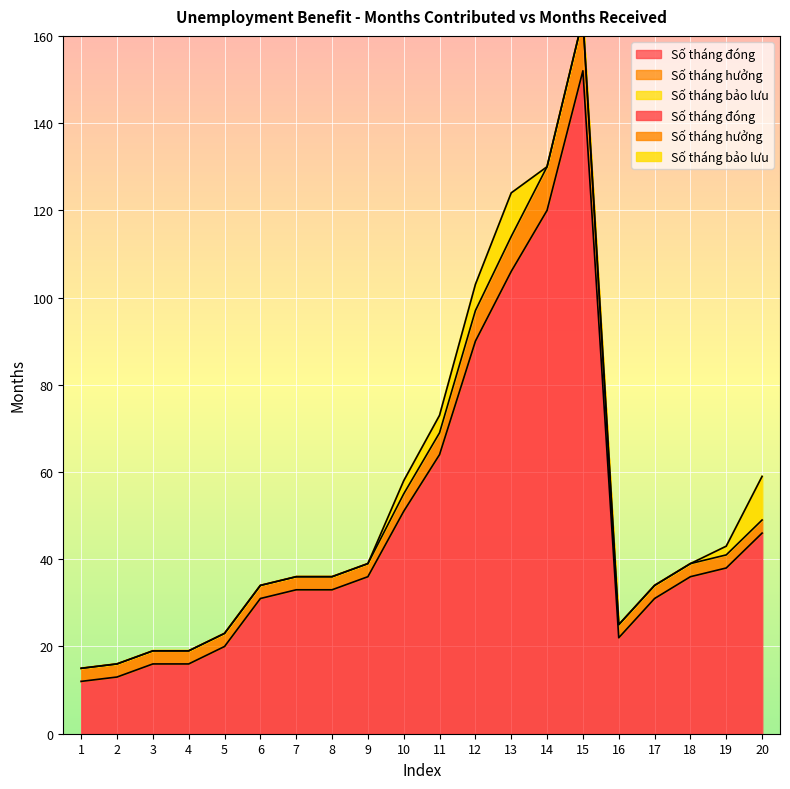

Reading right to left, list all the values displayed in this chart.

Số tháng đóng: 20=46	19=38	18=36	17=31	16=22	15=152	14=120	13=106	12=90	11=64	10=51	9=36	8=33	7=33	6=31	5=20	4=16	3=16	2=13	1=12
Số tháng hưởng: 20=3	19=3	18=3	17=3	16=3	15=12	14=10	13=8	12=7	11=5	10=4	9=3	8=3	7=3	6=3	5=3	4=3	3=3	2=3	1=3
Số tháng bảo lưu: 20=10	19=2	18=0	17=0	16=0	15=0	14=0	13=10	12=6	11=4	10=3	9=0	8=0	7=0	6=0	5=0	4=0	3=0	2=0	1=0